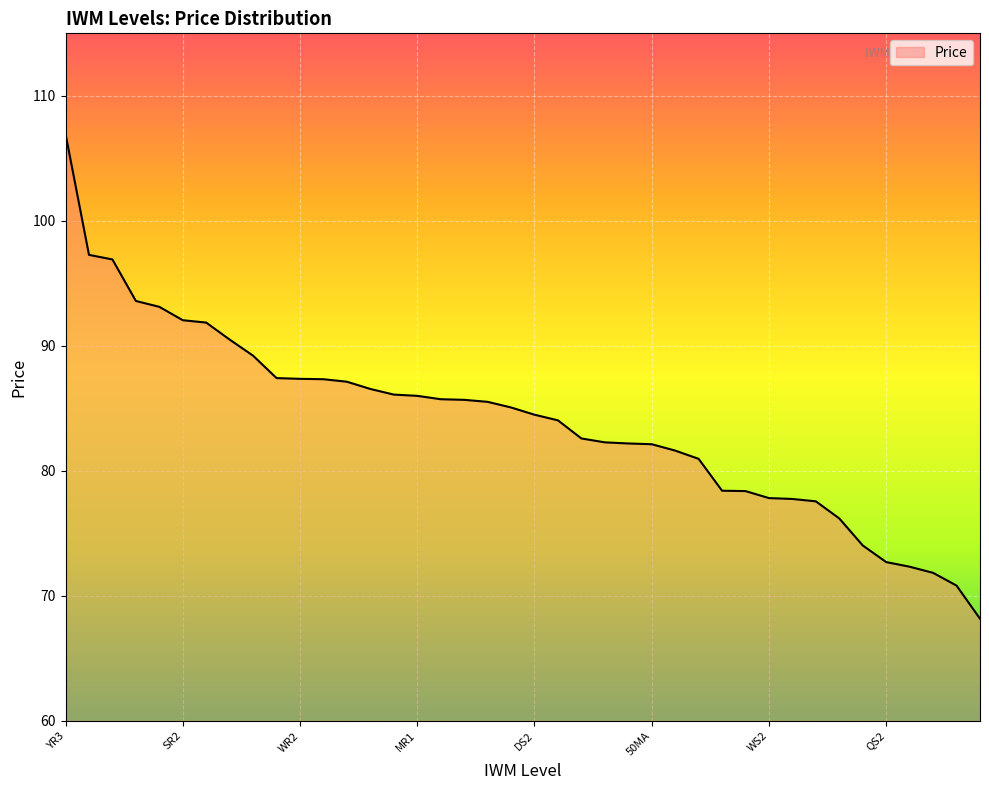

What is the minimum value shown in the chart?

68.2